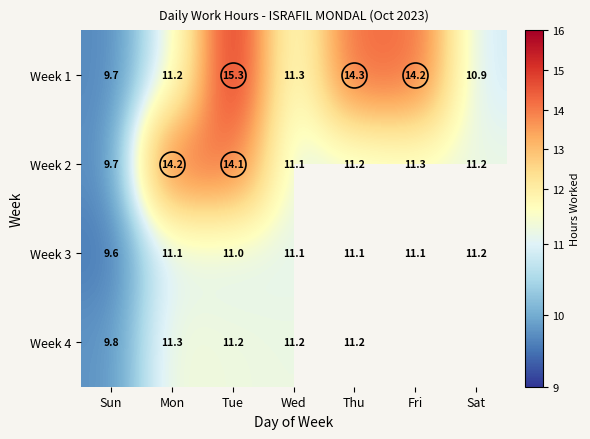

Which series has the widest spread of values?

Week 1